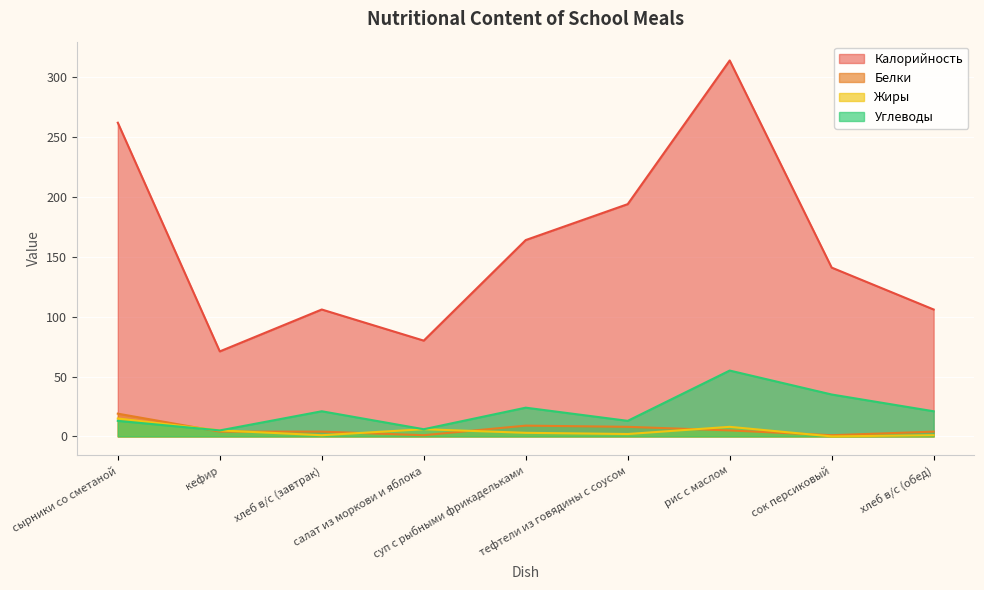

Is it true that Жиры equals 3 at тефтели из говядины с соусом?

False